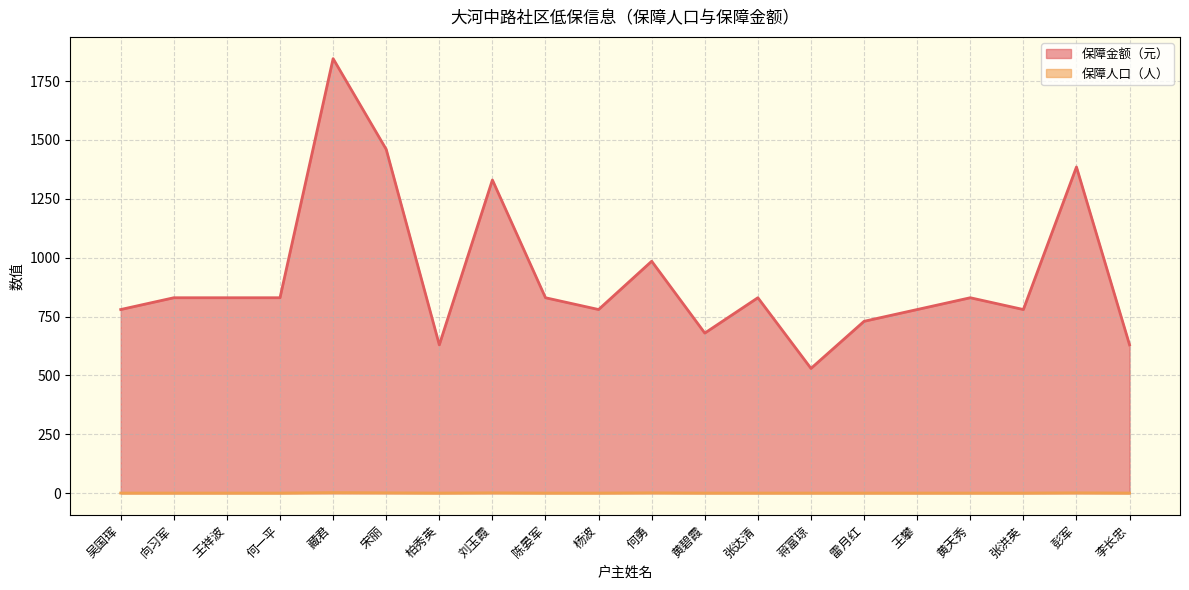

Is the value of 保障人口（人） at 张洪英 greater than the value of 保障金额（元） at 陈晏军?

No